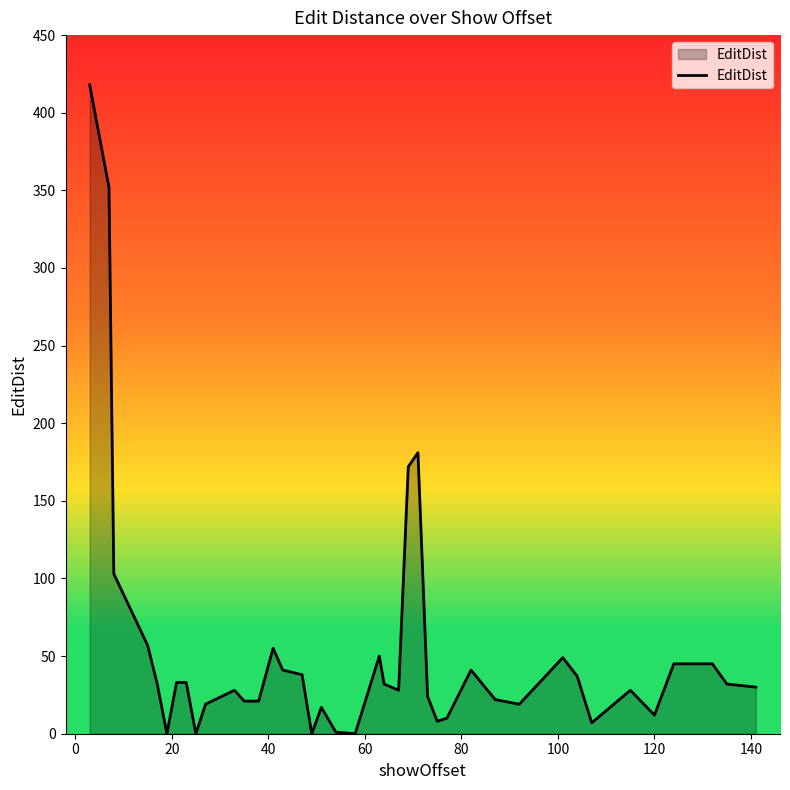

What is the maximum value shown in the chart?

418